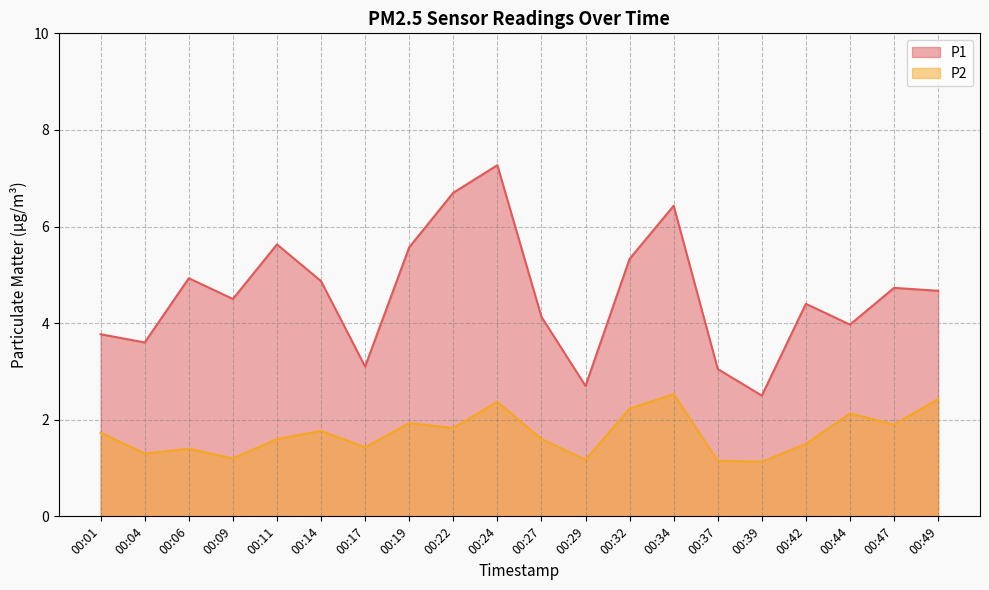

What is the value of the P1 point at the 6th from the left?

4.9